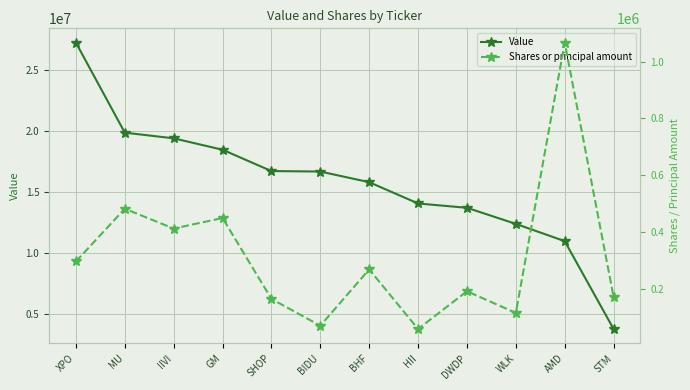

At how many categories does at least one series exceed 12091964?

10